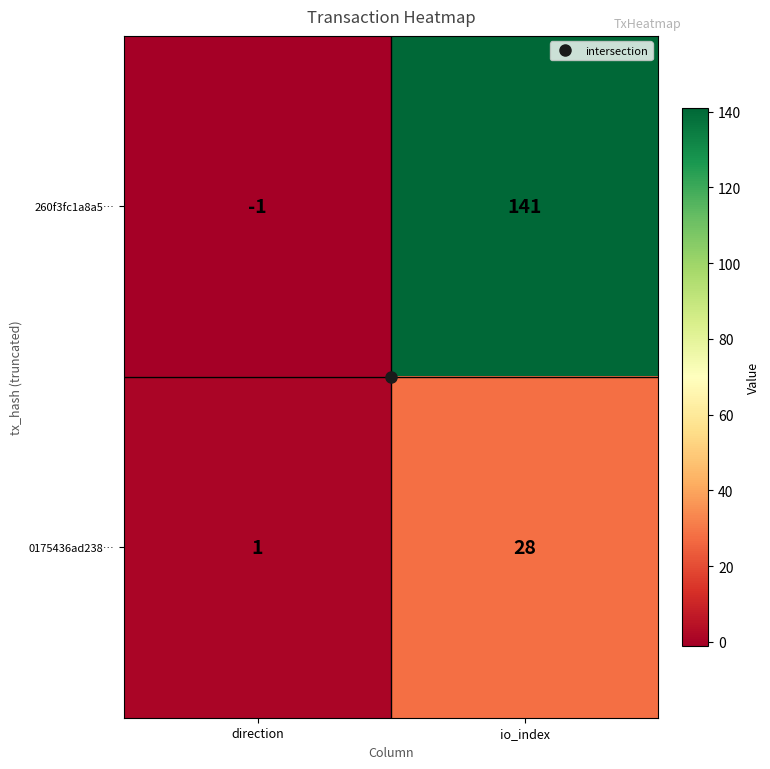

Which series has the largest range (max minus min)?

260f3fc1a8a5…